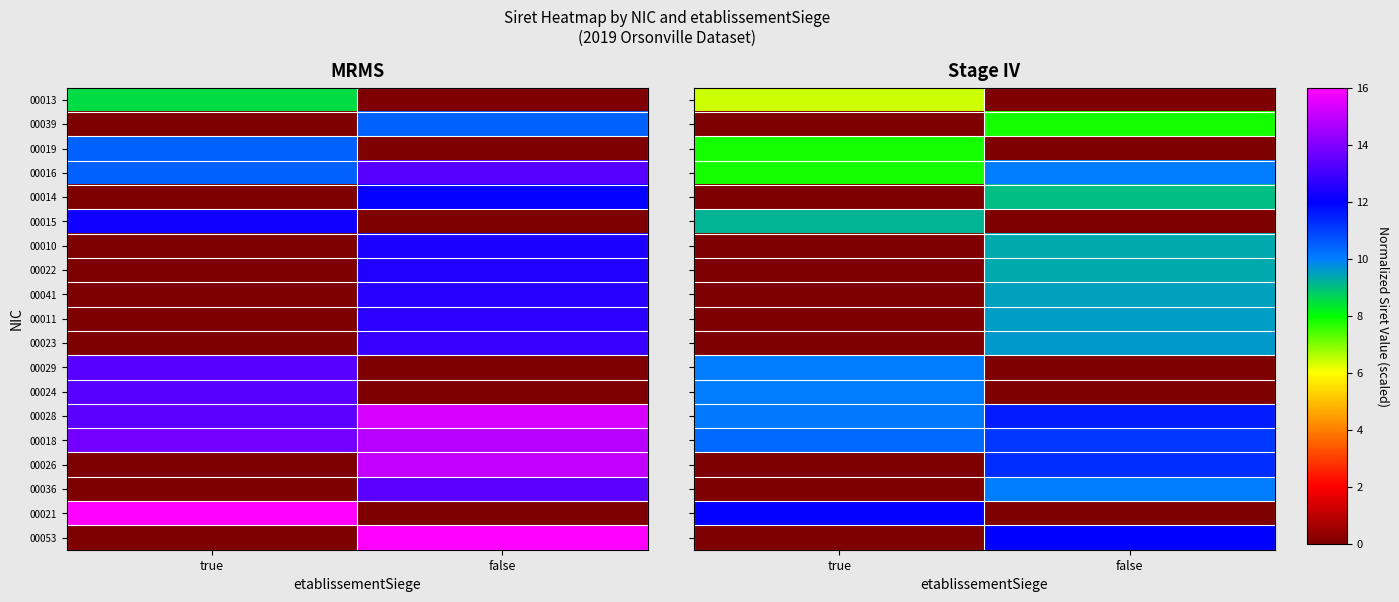

List the series in order of their peak value, highest first.

00021, 00053, 00028, 00026, 00018, 00036, 00016, 00024, 00029, 00023, 00011, 00041, 00022, 00010, 00015, 00014, 00039, 00019, 00013